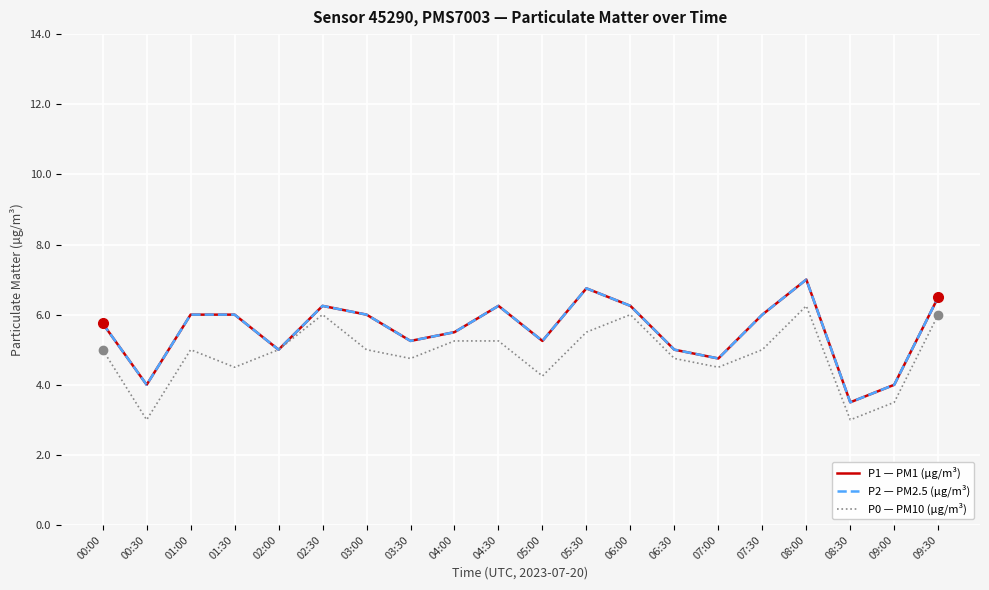

Is this an area chart (filled region under the line)?

No